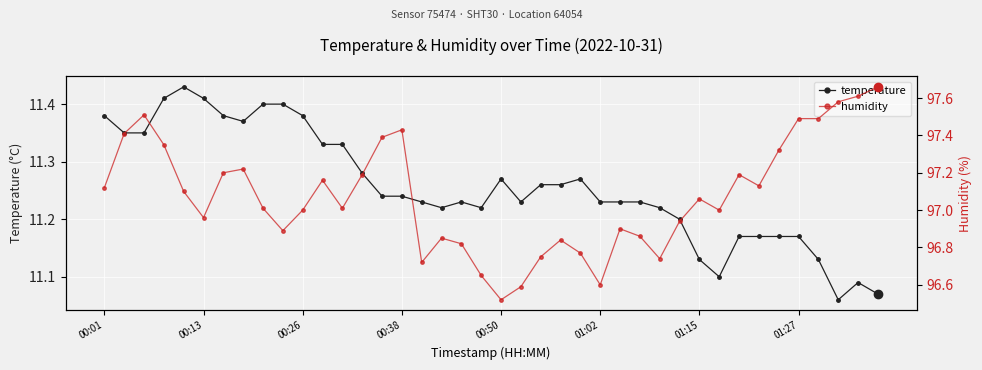

What position from the right is 12?

28